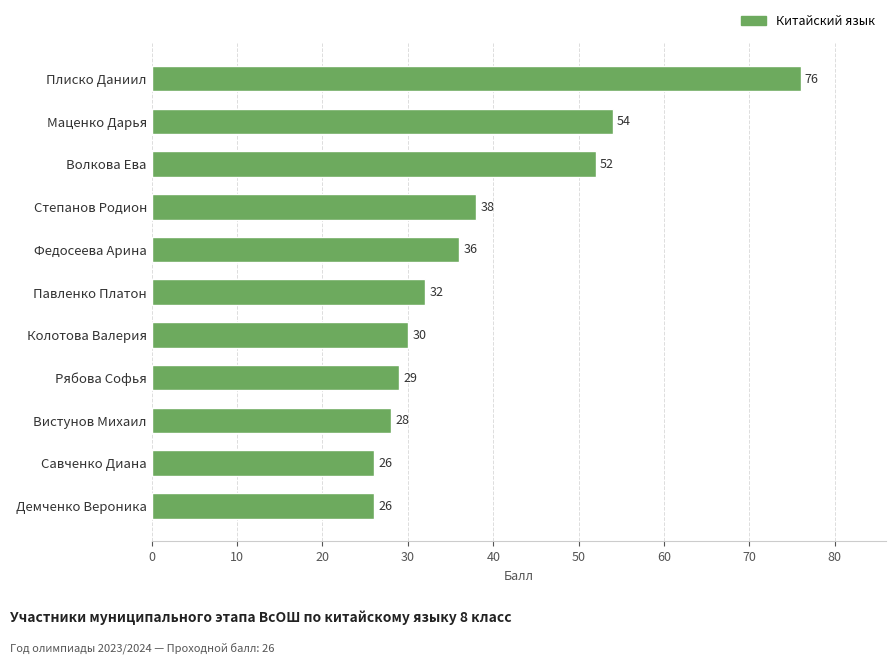

Read the value at Волкова Ева, to the nearest 10.

50